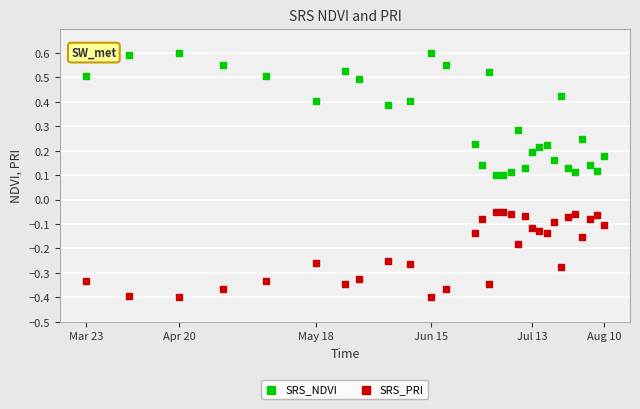

Across all data points, what is the range of X values (max minus min)?

72.0